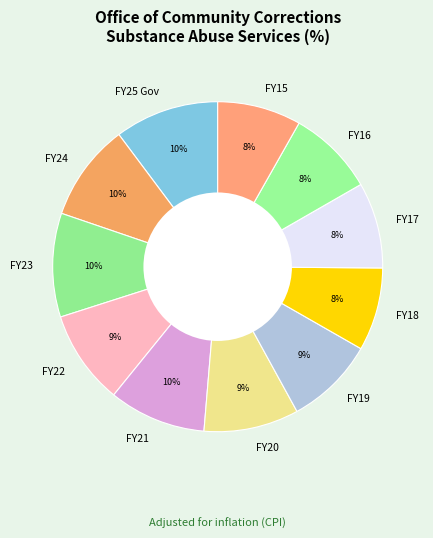

Which category has the biggest portion of the pie?

FY25 Gov